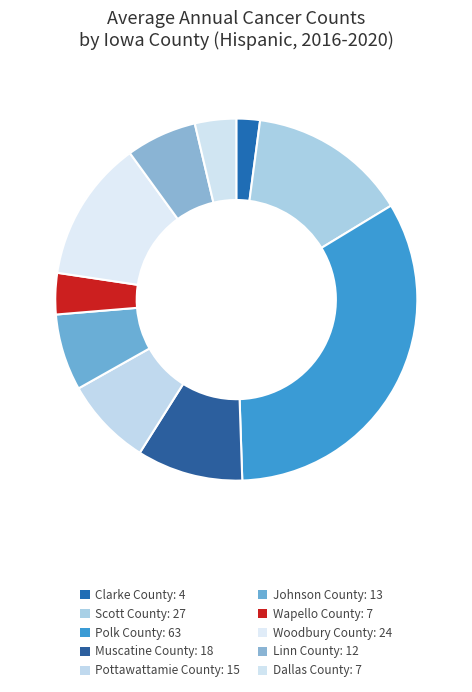

To the nearest percent, what is the average slice percentage?

10%